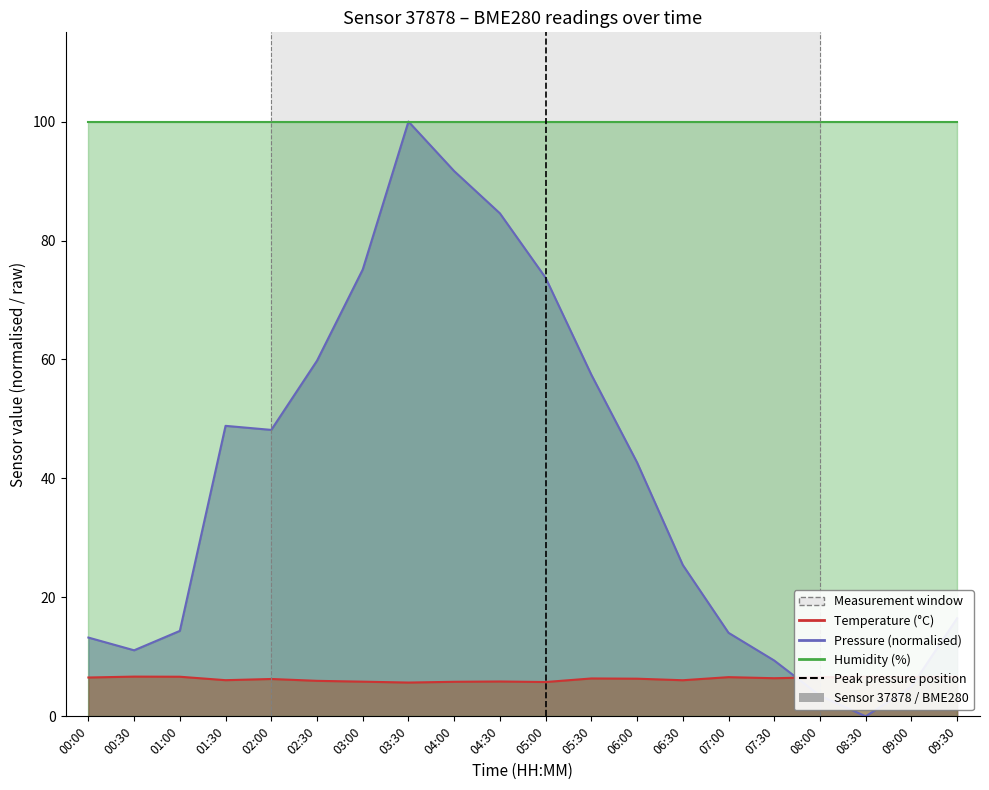

Which category has the highest value across all series?

05:00